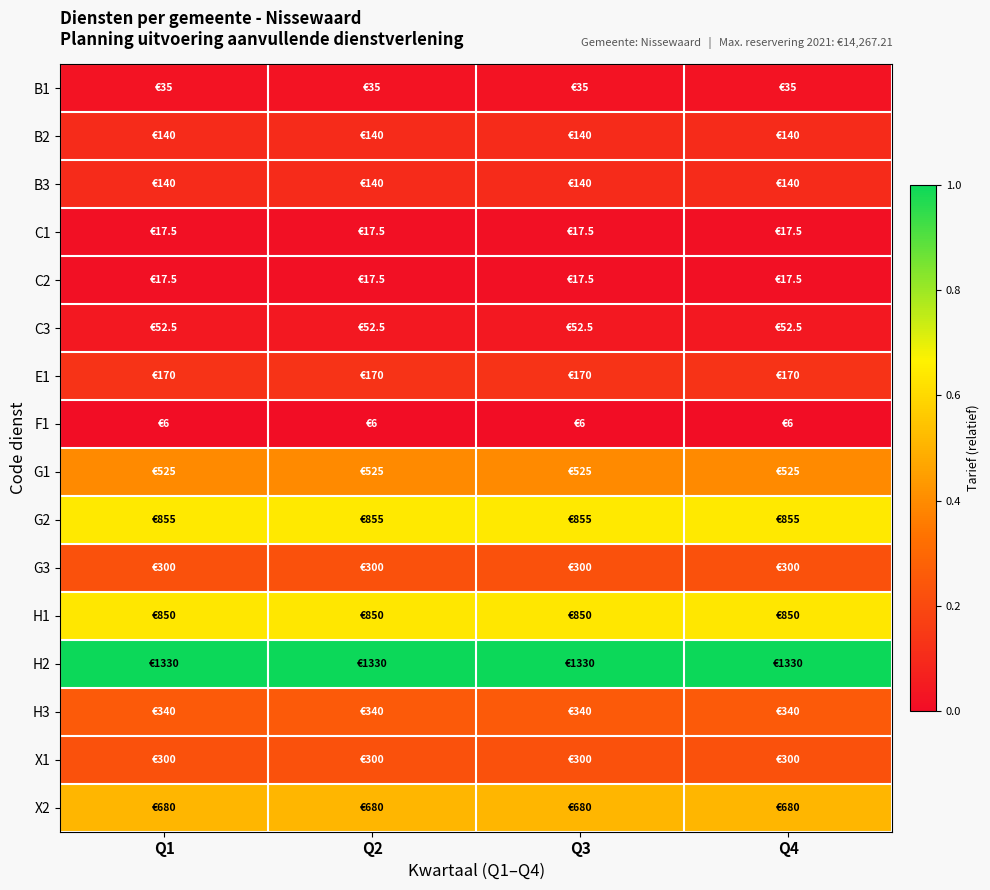

Reading left to right, extract all data points from this chart.

B1: Q1=0.0	Q2=0.0	Q3=0.0	Q4=0.0
B2: Q1=0.1	Q2=0.1	Q3=0.1	Q4=0.1
B3: Q1=0.1	Q2=0.1	Q3=0.1	Q4=0.1
C1: Q1=0.0	Q2=0.0	Q3=0.0	Q4=0.0
C2: Q1=0.0	Q2=0.0	Q3=0.0	Q4=0.0
C3: Q1=0.0	Q2=0.0	Q3=0.0	Q4=0.0
E1: Q1=0.1	Q2=0.1	Q3=0.1	Q4=0.1
F1: Q1=0.0	Q2=0.0	Q3=0.0	Q4=0.0
G1: Q1=0.4	Q2=0.4	Q3=0.4	Q4=0.4
G2: Q1=0.6	Q2=0.6	Q3=0.6	Q4=0.6
G3: Q1=0.2	Q2=0.2	Q3=0.2	Q4=0.2
H1: Q1=0.6	Q2=0.6	Q3=0.6	Q4=0.6
H2: Q1=1.0	Q2=1.0	Q3=1.0	Q4=1.0
H3: Q1=0.3	Q2=0.3	Q3=0.3	Q4=0.3
X1: Q1=0.2	Q2=0.2	Q3=0.2	Q4=0.2
X2: Q1=0.5	Q2=0.5	Q3=0.5	Q4=0.5